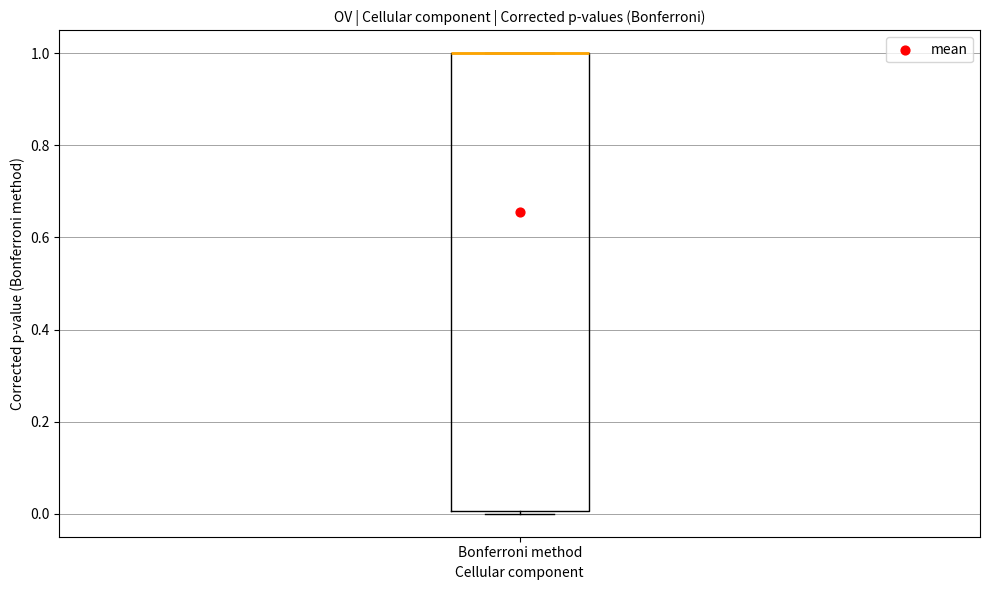

Where is the upper edge of the box for Bonferroni method on the y-axis? The values are not printed on the chart, so give them approximately, as read against the axis.

1